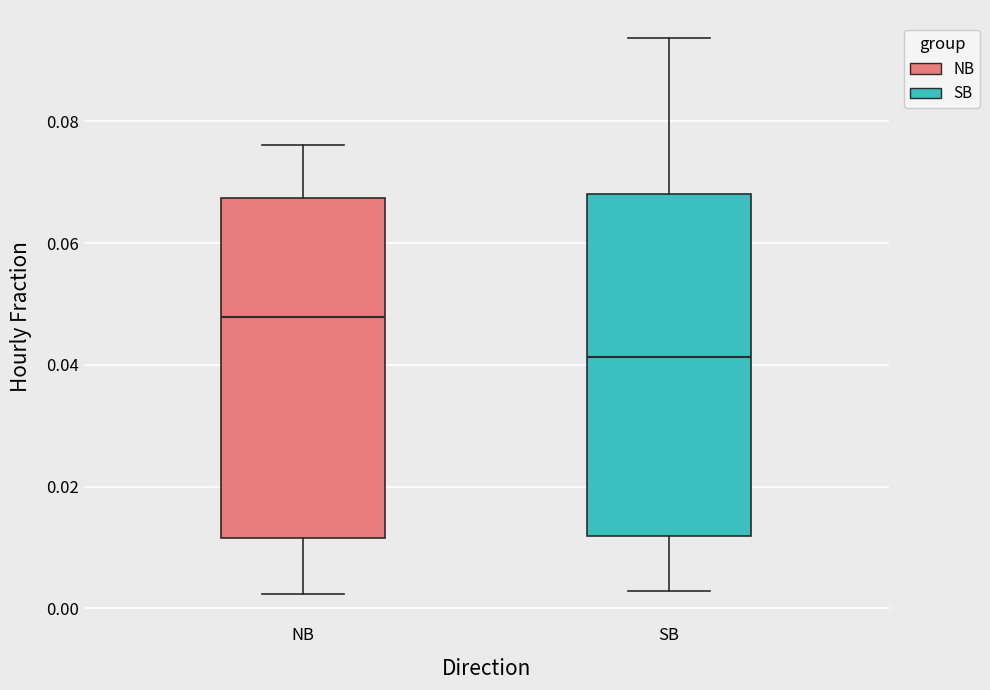

Reading left to right, transcribe this box plot: for each box, give where its median line is, the range the box spans, and where its two whiskers end, as read against the y-axis. The values are not printed on the chart, so give them approximately, as read against the axis.

NB: median 0.048, box 0.012 to 0.068, whiskers 0.002 to 0.076
SB: median 0.042, box 0.012 to 0.068, whiskers 0.002 to 0.094